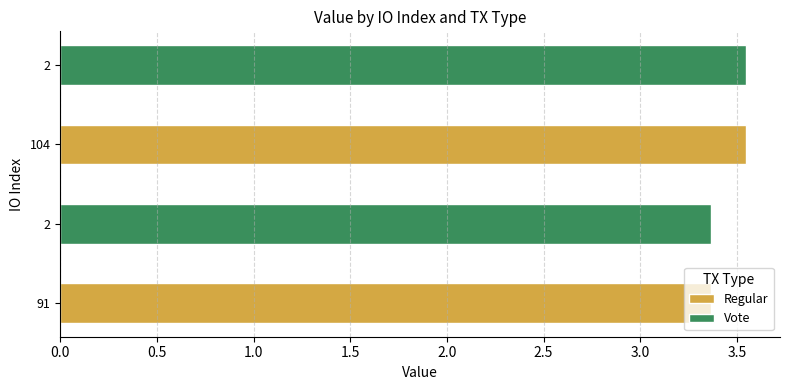

Count the values in the range 3 to 4.

4